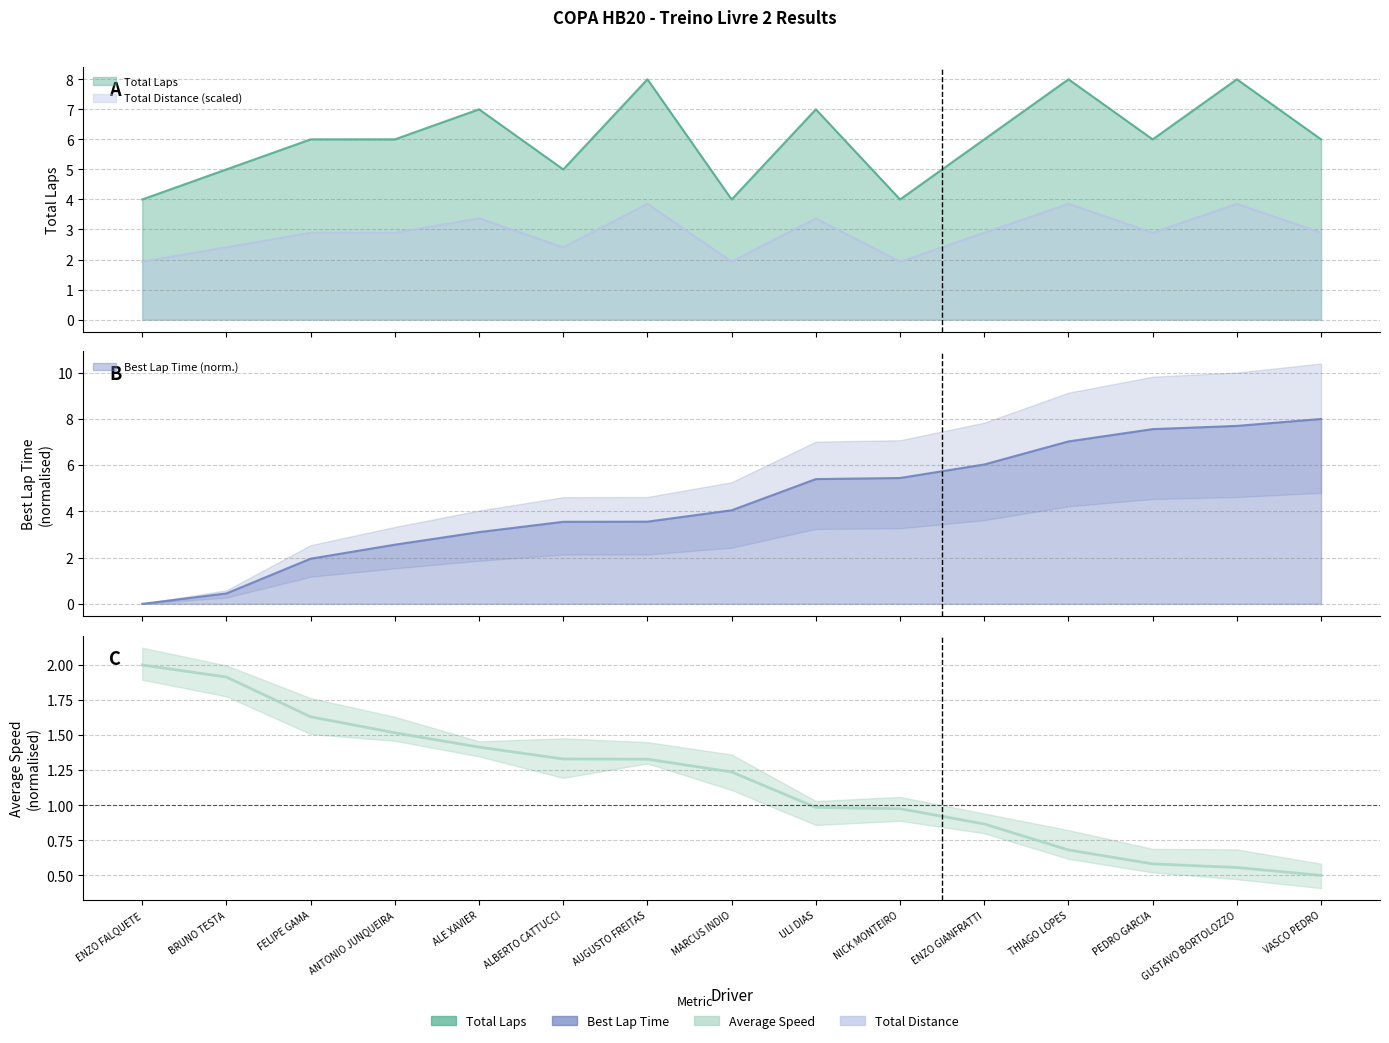

What is the difference between the maximum and minimum values?

1.5